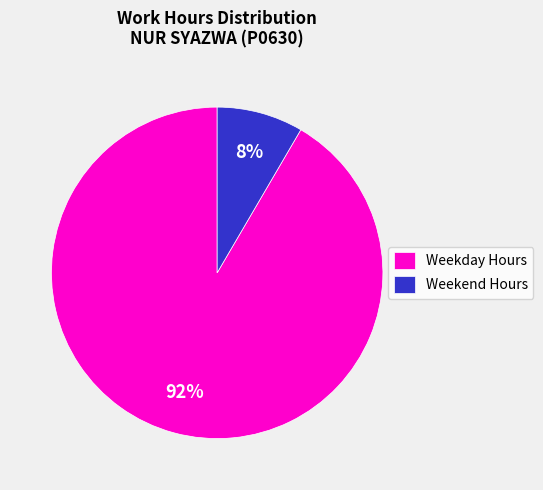

Is there any slice that represents more than half of the pie?

Yes